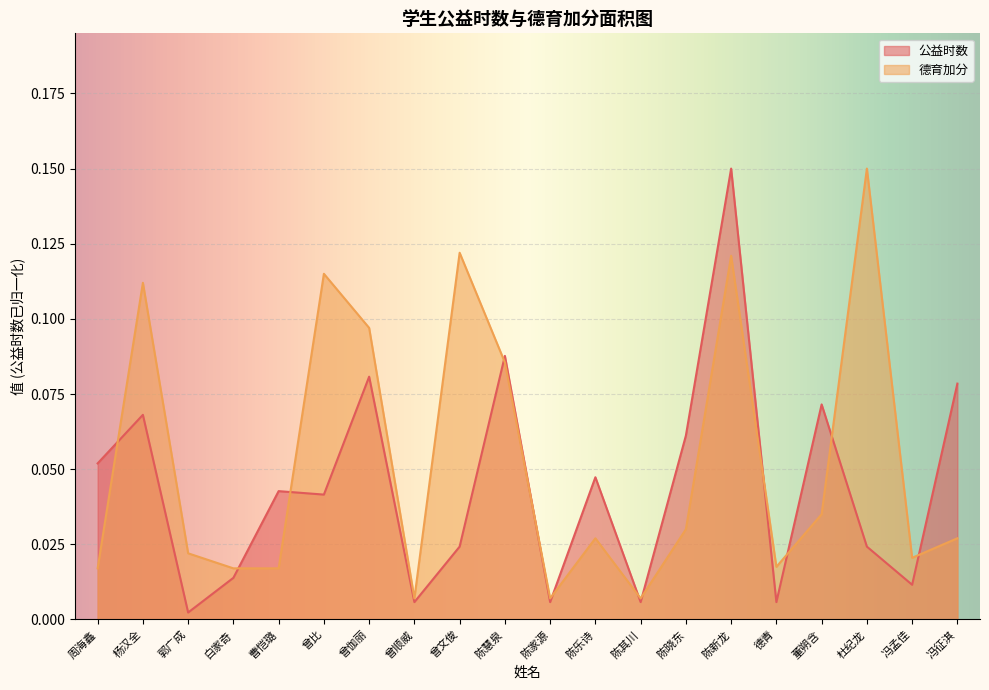

Reading right to left, list all the values displayed in this chart.

德育加分: 冯征淇=0.0	冯孟佳=0.0	杜纪龙=0.1	董朔含=0.0	德青=0.0	陈新龙=0.1	陈晓东=0.0	陈其川=0.0	陈乐诗=0.0	陈家源=0.0	陈慧泉=0.1	曾文俊=0.1	曾顺威=0.0	曾伽丽=0.1	曾比=0.1	曹恺璐=0.0	白家奇=0.0	郭广成=0.0	杨汉全=0.1	周海鑫=0.0
公益时数: 冯征淇=0.1	冯孟佳=0.0	杜纪龙=0.0	董朔含=0.1	德青=0.0	陈新龙=0.1	陈晓东=0.1	陈其川=0.0	陈乐诗=0.0	陈家源=0.0	陈慧泉=0.1	曾文俊=0.0	曾顺威=0.0	曾伽丽=0.1	曾比=0.0	曹恺璐=0.0	白家奇=0.0	郭广成=0.0	杨汉全=0.1	周海鑫=0.1